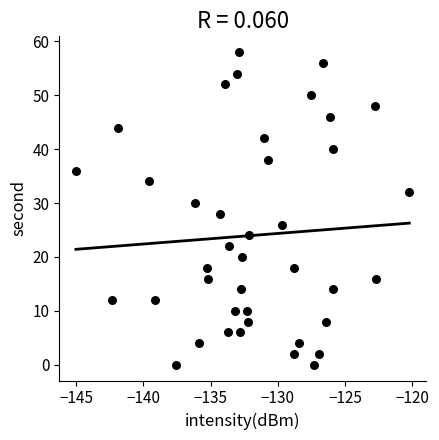

What is the range of Y values (max minus min)?

58